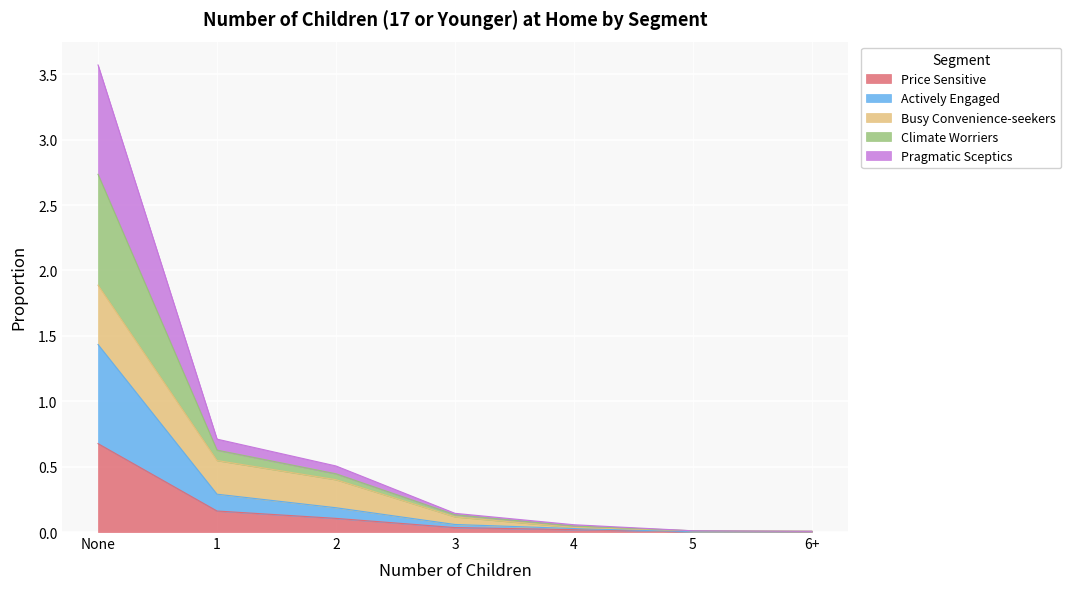

Which series has the largest total across all categories?

Climate Worriers